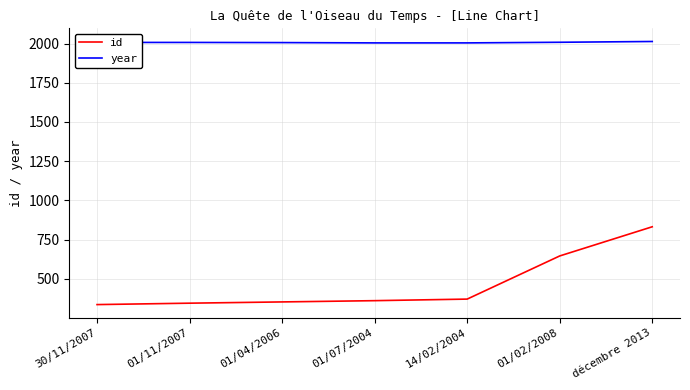

Rank the series at 01/07/2004 from highest to lowest value.

year, id